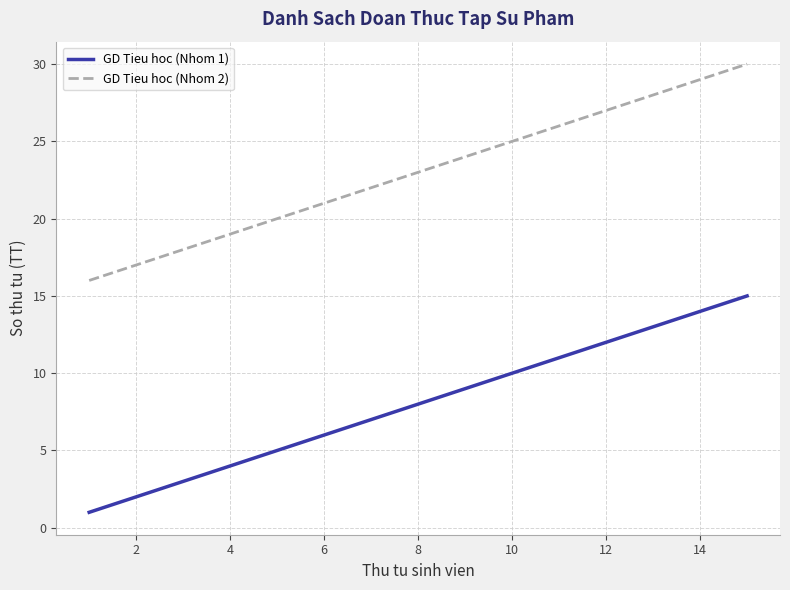

Reading left to right, transcribe all the data shown in this chart.

GD Tieu hoc (Nhom 1): 1	2	3	4	5	6	7	8	9	10	11	12	13	14	15
GD Tieu hoc (Nhom 2): 16	17	18	19	20	21	22	23	24	25	26	27	28	29	30